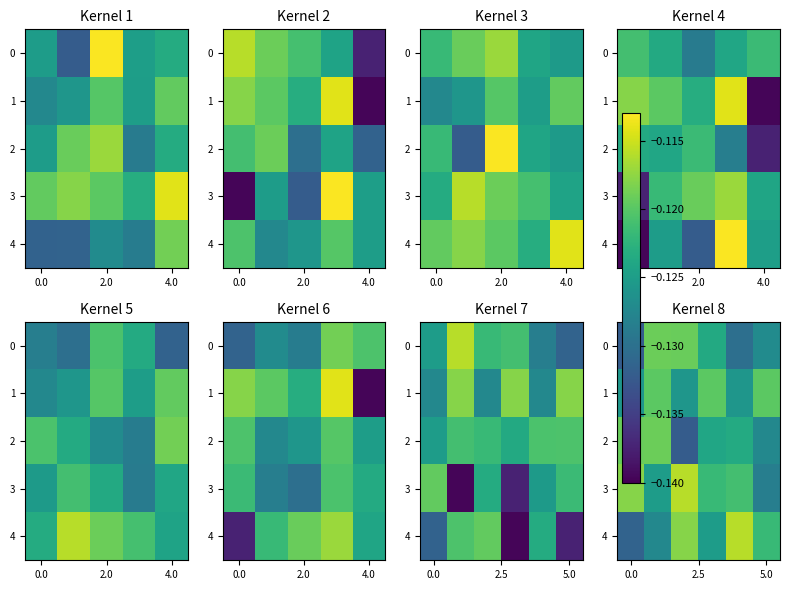

What is the maximum value for 2?

-0.1